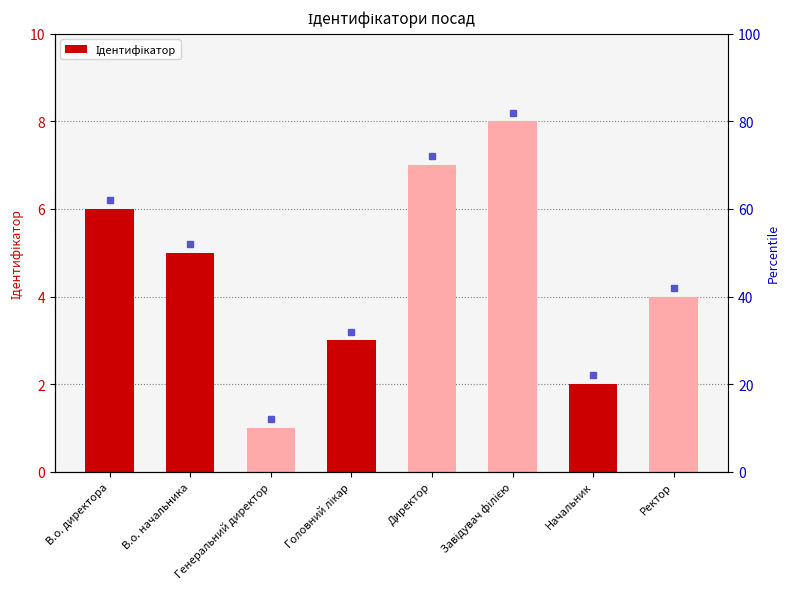

Rank the categories by value from highest to lowest.

Завідувач філією, Директор, В.о. директора, В.о. начальника, Ректор, Головний лікар, Начальник, Генеральний директор